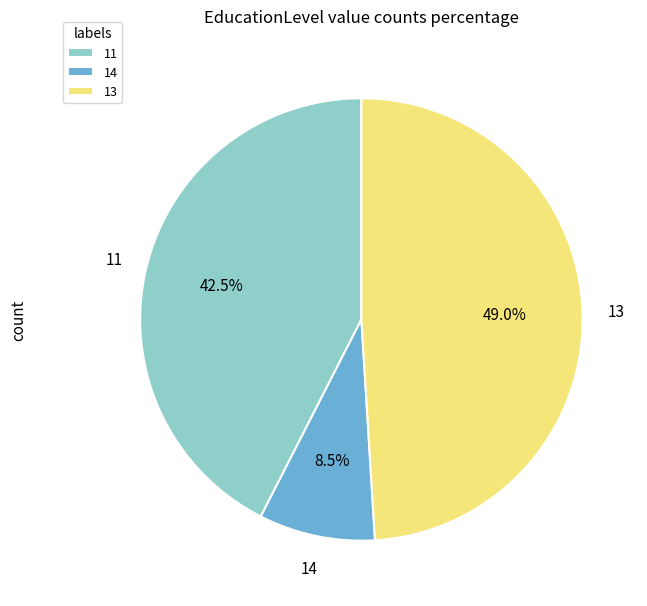

Rank the categories by value from highest to lowest.

13, 11, 14